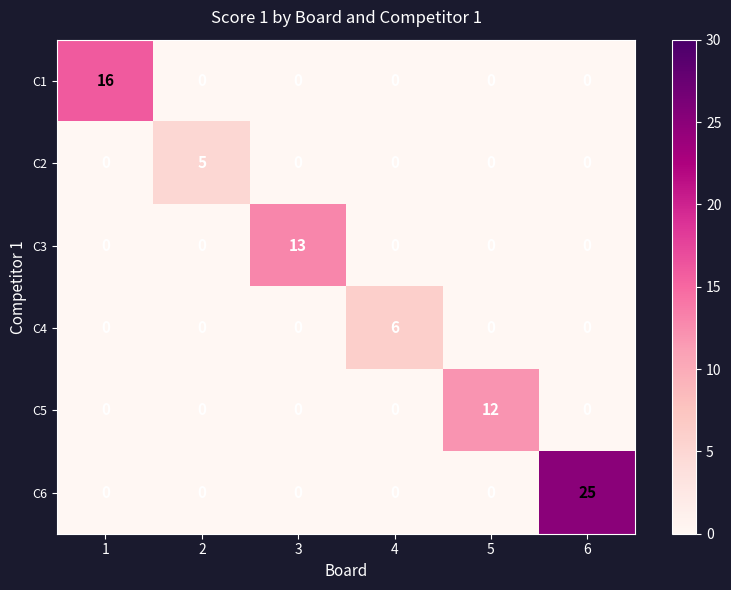

Which series has the largest range (max minus min)?

C6